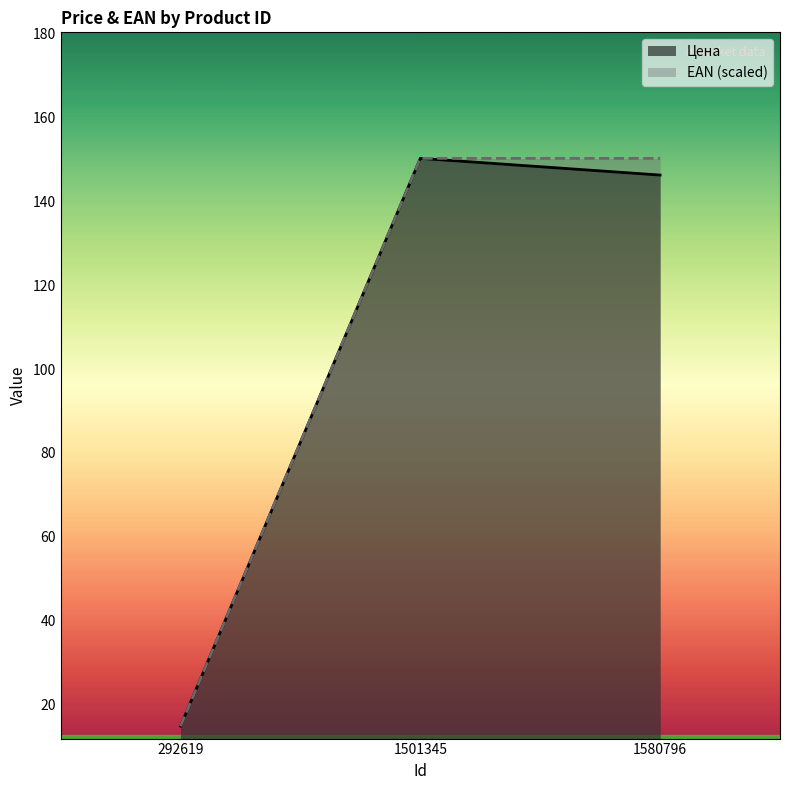

What is the difference between the maximum and minimum values in the EAN (scaled) series?

135.3